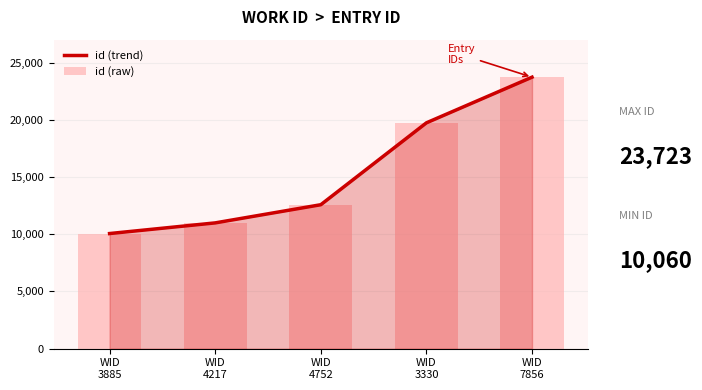

List the labels in order of id (trend) value, largest first.

WID
7856, WID
3330, WID
4752, WID
4217, WID
3885